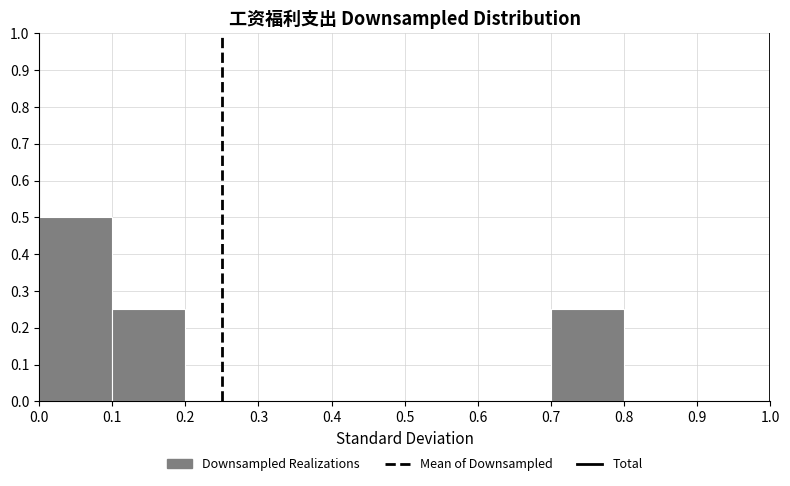

Reading left to right, transcribe this chart: for each bar, give the range it covers on the x-axis and its height. The values are not printed on the chart, so give them approximately, as read against the axis.

0.0 to 0.1: 0.50
0.1 to 0.2: 0.25
0.2 to 0.3: 0
0.3 to 0.4: 0
0.4 to 0.5: 0
0.5 to 0.6: 0
0.6 to 0.7: 0
0.7 to 0.8: 0.25
0.8 to 0.9: 0
0.9 to 1.0: 0